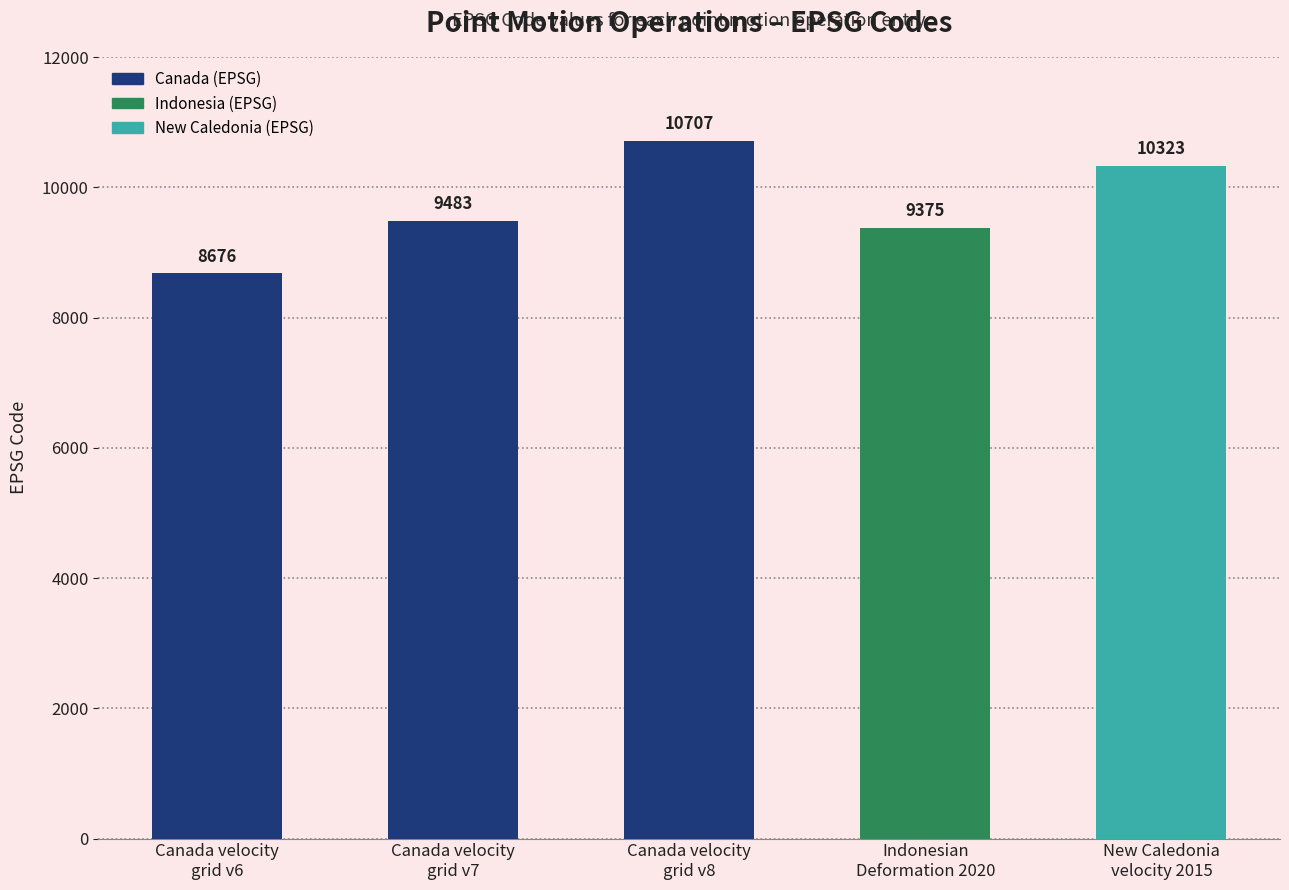

How many distinct data groups are displayed?

1